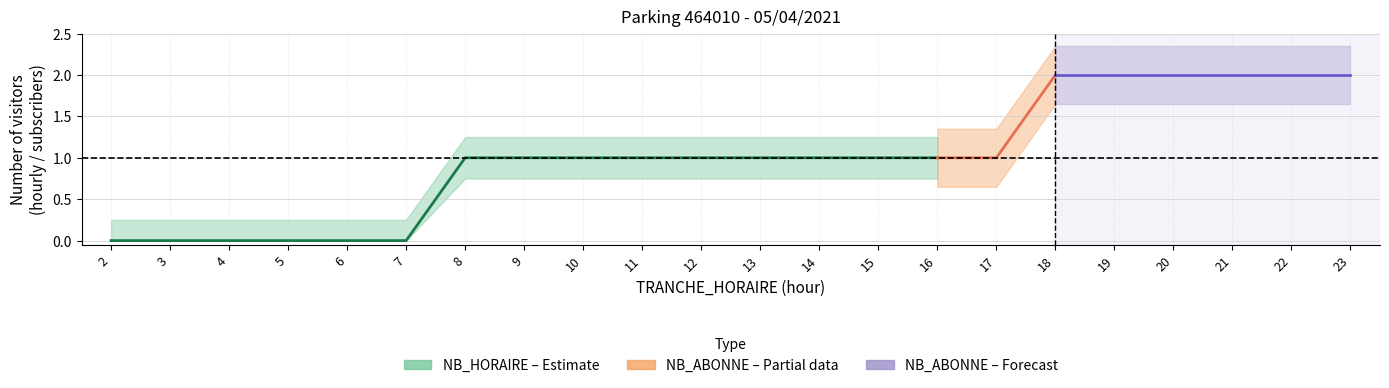

The value of NB_HORAIRE at 4 is 1. True or false?

False